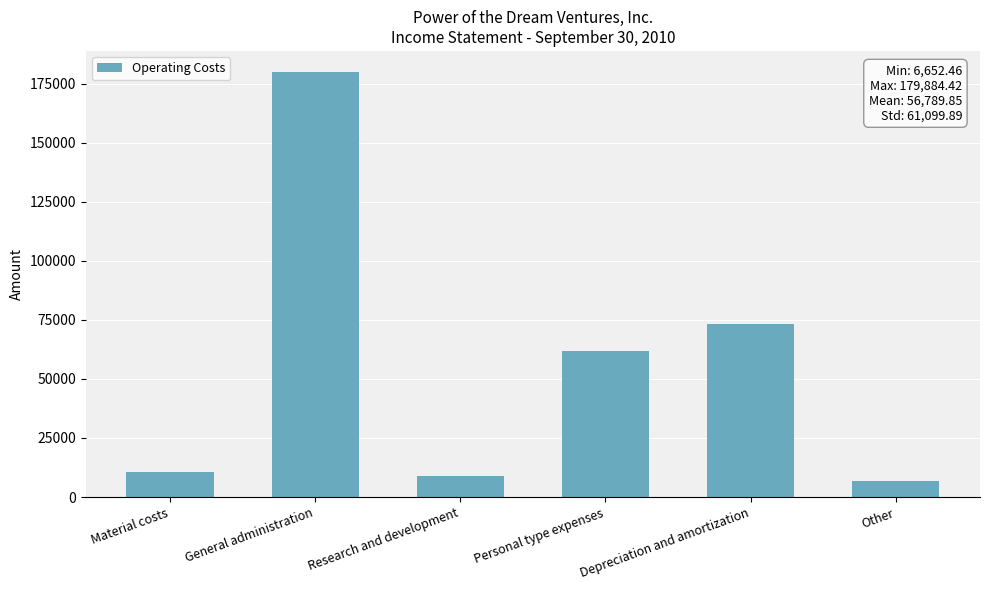

At which label is the value closest to 93268?

Depreciation and amortization